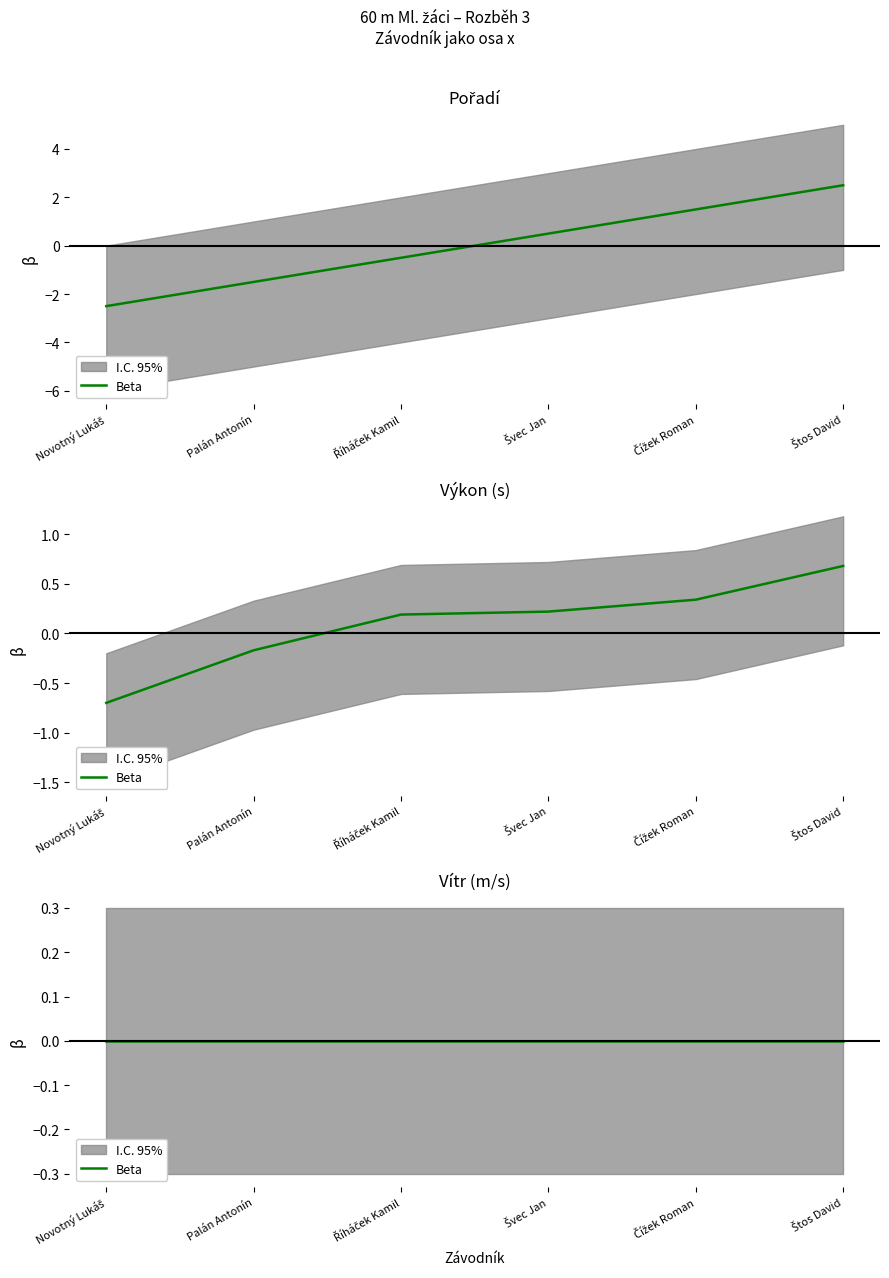

At which category does the chart reach its peak across all series?

Štos David